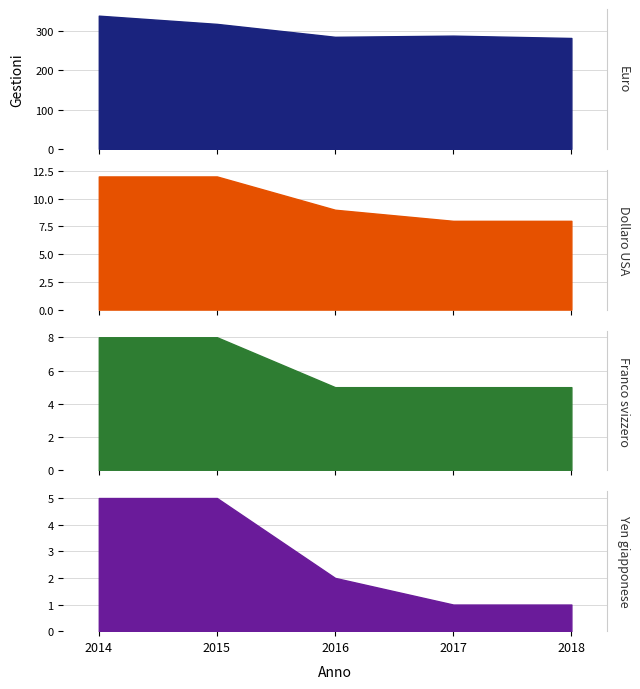

At which label is Euro closest to 311?

2015